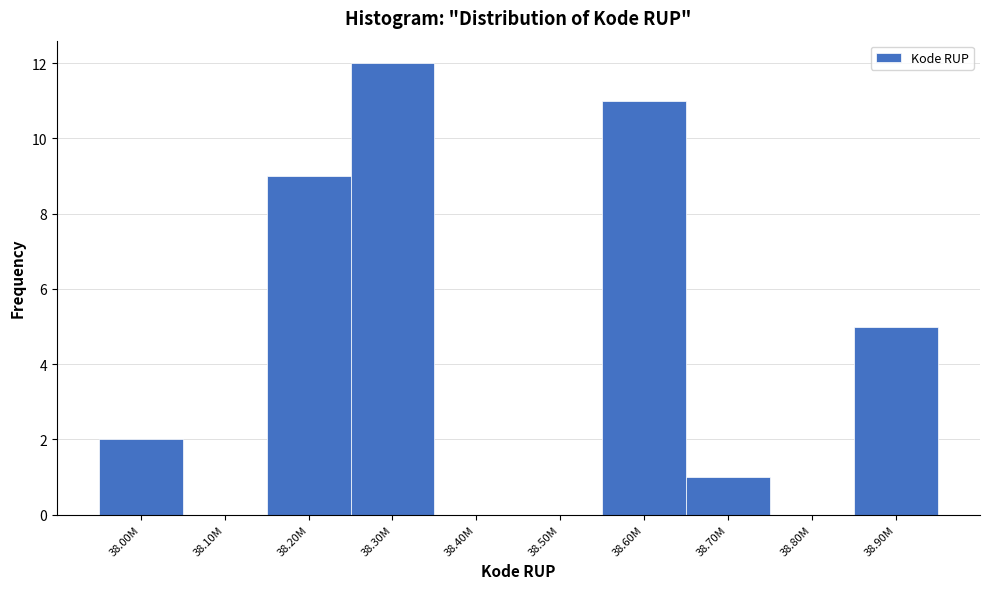

Reading left to right, extract all data points from this chart.

38.00M=2	38.10M=0	38.20M=9	38.30M=12	38.40M=0	38.50M=0	38.60M=11	38.70M=1	38.80M=0	38.90M=5